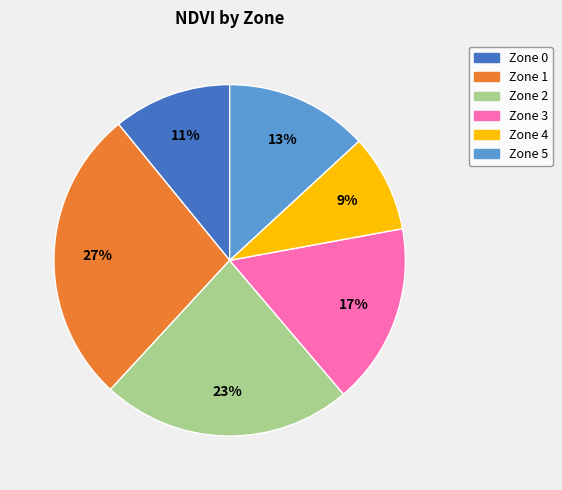

Is there a majority slice in this chart?

No